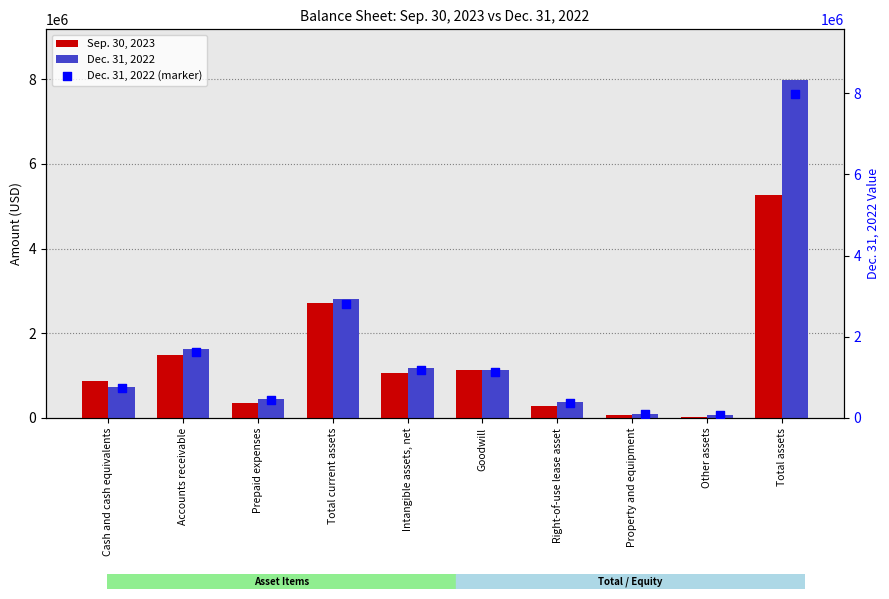

Which series reaches the minimum Y coordinate?

Sep. 30, 2023